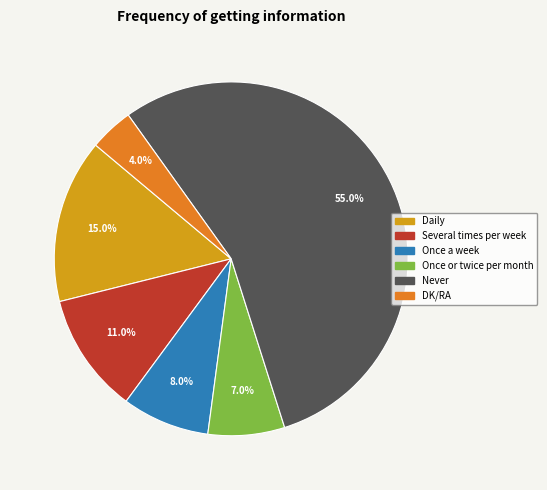

True or false: Several times per week accounts for 11% of the total.

True